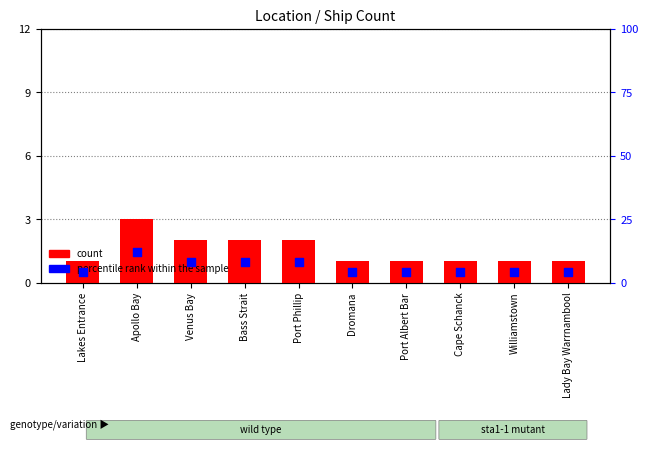

What is the ratio of the value at Bass Strait to the value at Lady Bay Warrnambool?

2.0